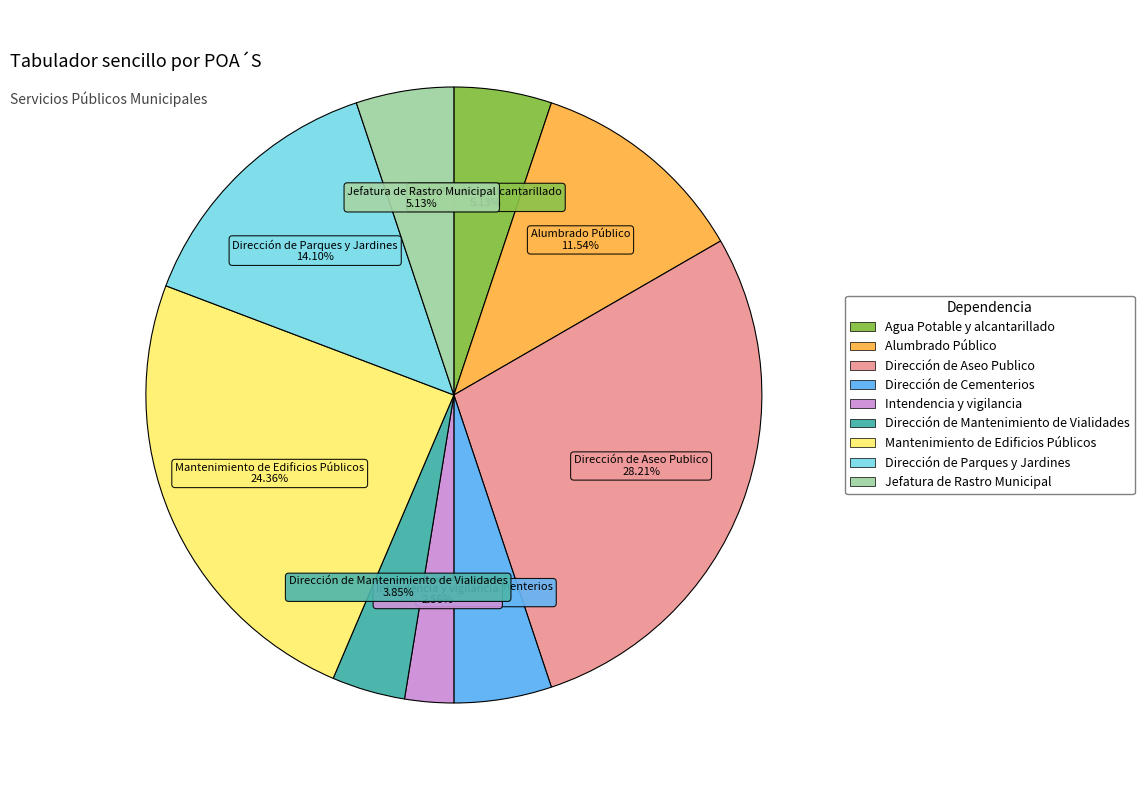

How many slices are in this pie chart?

9